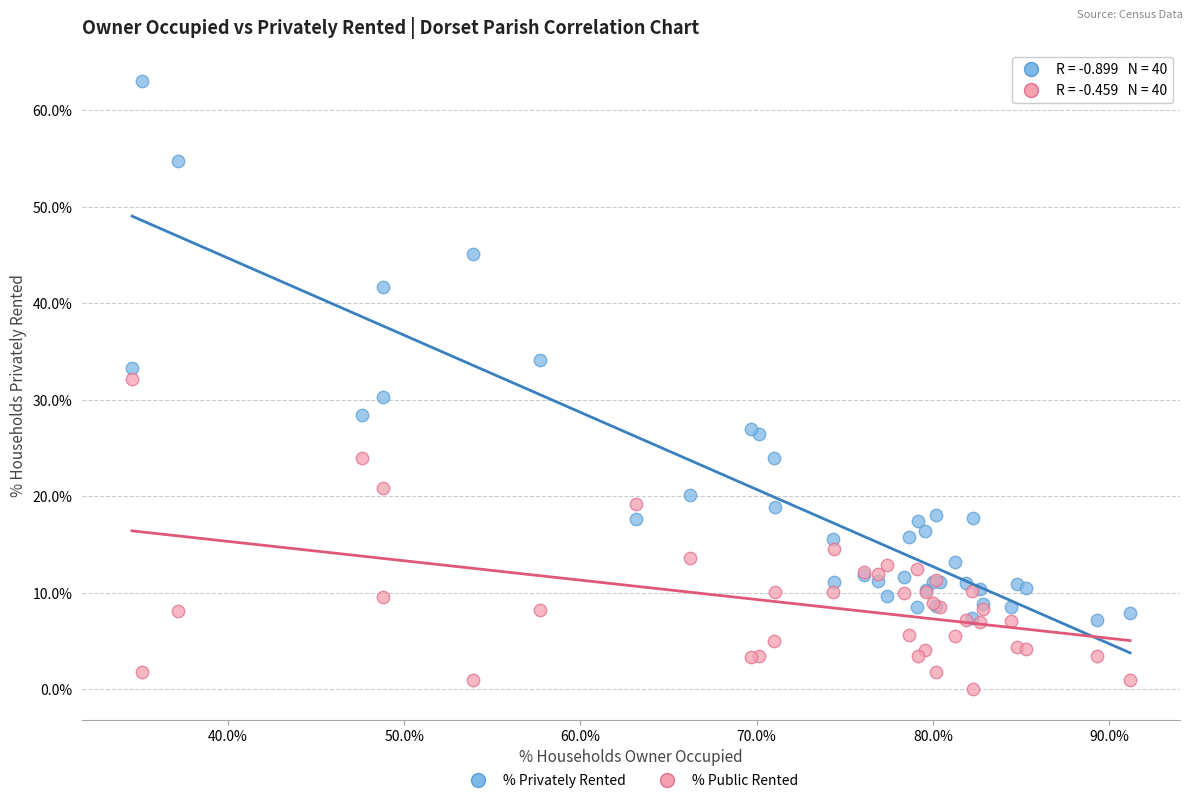

Which series reaches the minimum Y coordinate?

% Public Rented